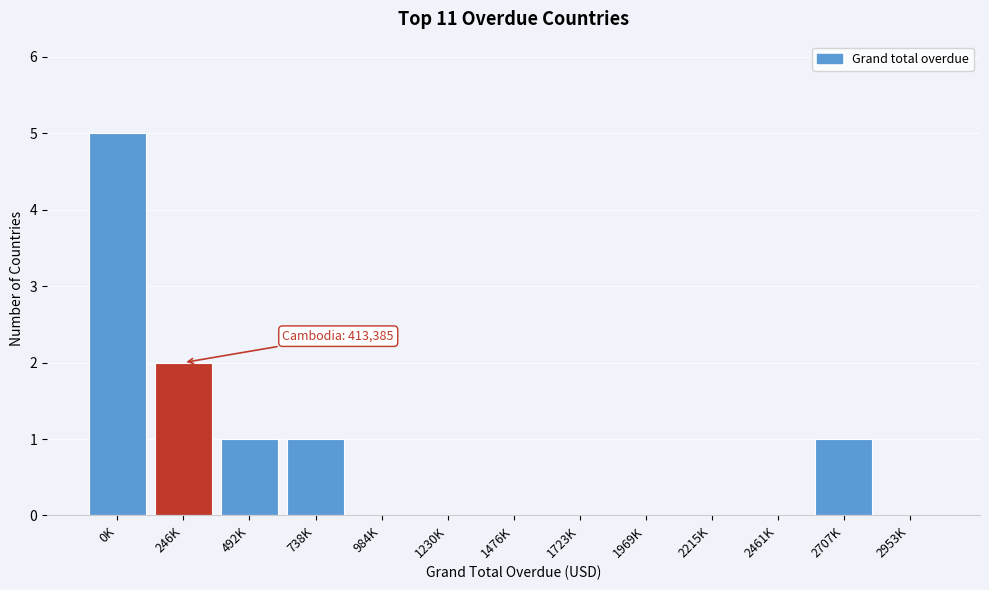

Reading left to right, transcribe all the data shown in this chart.

0K=5	246K=2	492K=1	738K=1	984K=0	1230K=0	1476K=0	1723K=0	1969K=0	2215K=0	2461K=0	2707K=1	2953K=0